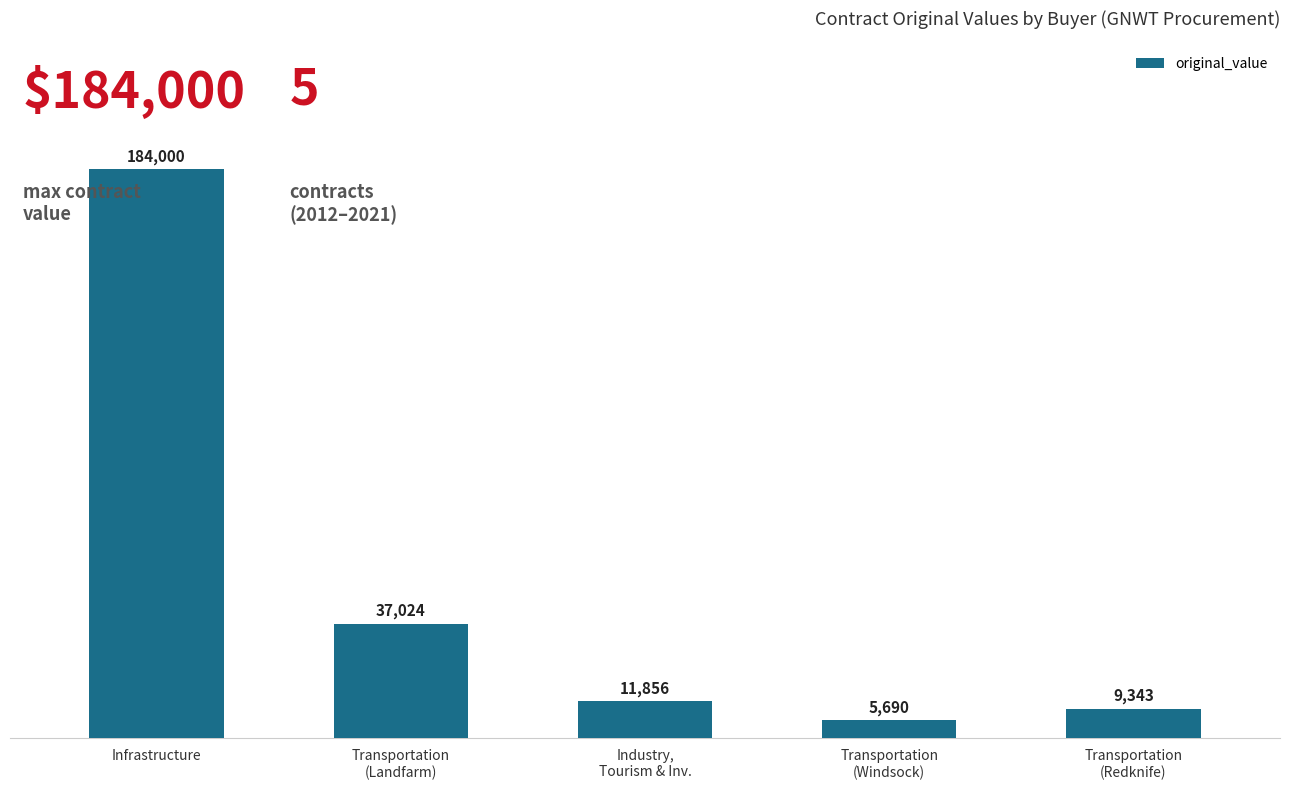

What is the difference between the second highest and minimum values?

31334